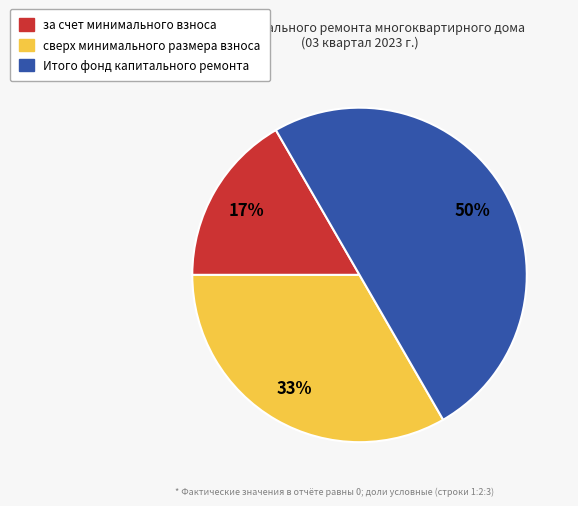

What percentage is the за счет минимального взноса slice, to the nearest percent?

17%